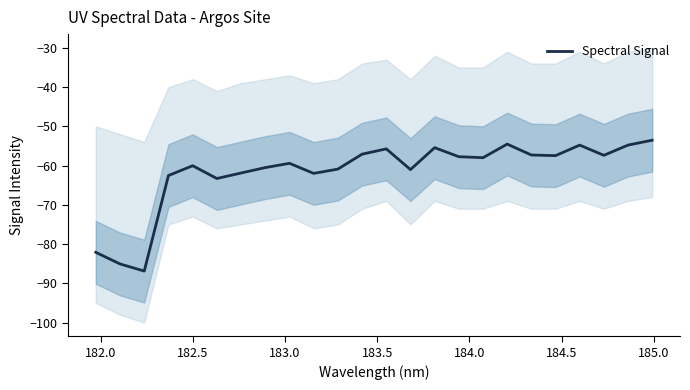

What is the highest value of the Spectral Signal series?

-53.5